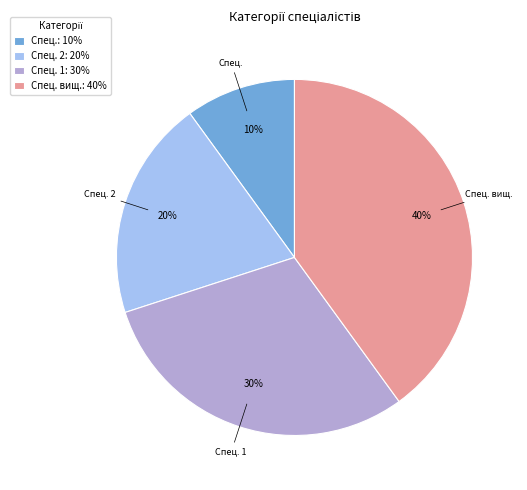

What is the smallest slice in the pie chart?

Спец.: 10%